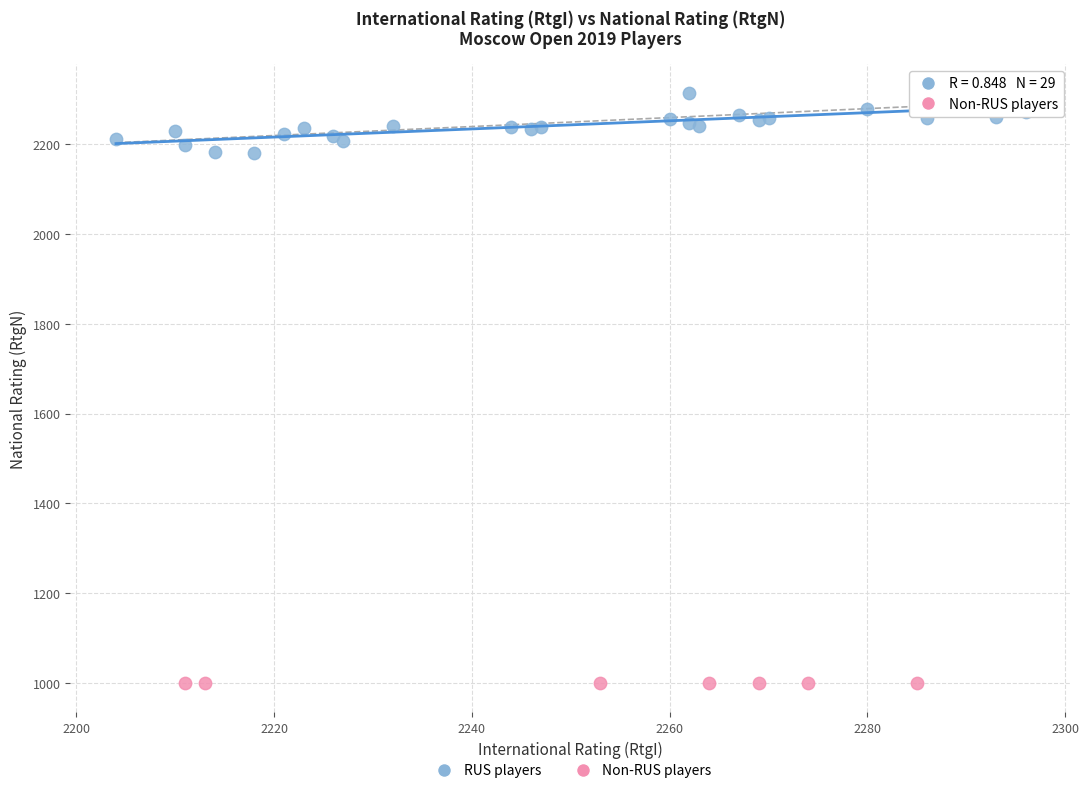

Which series reaches the minimum Y coordinate?

Non-RUS players